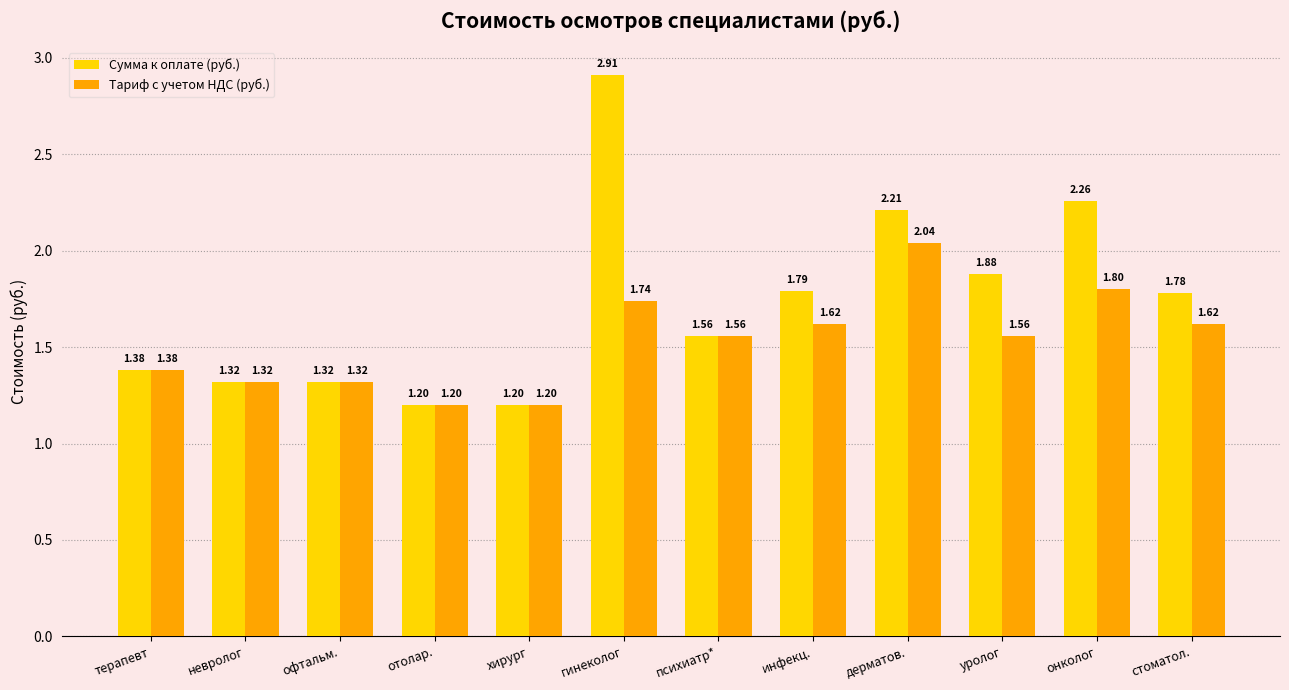

List the series in order of their peak value, highest first.

Сумма к оплате (руб.), Тариф с учетом НДС (руб.)